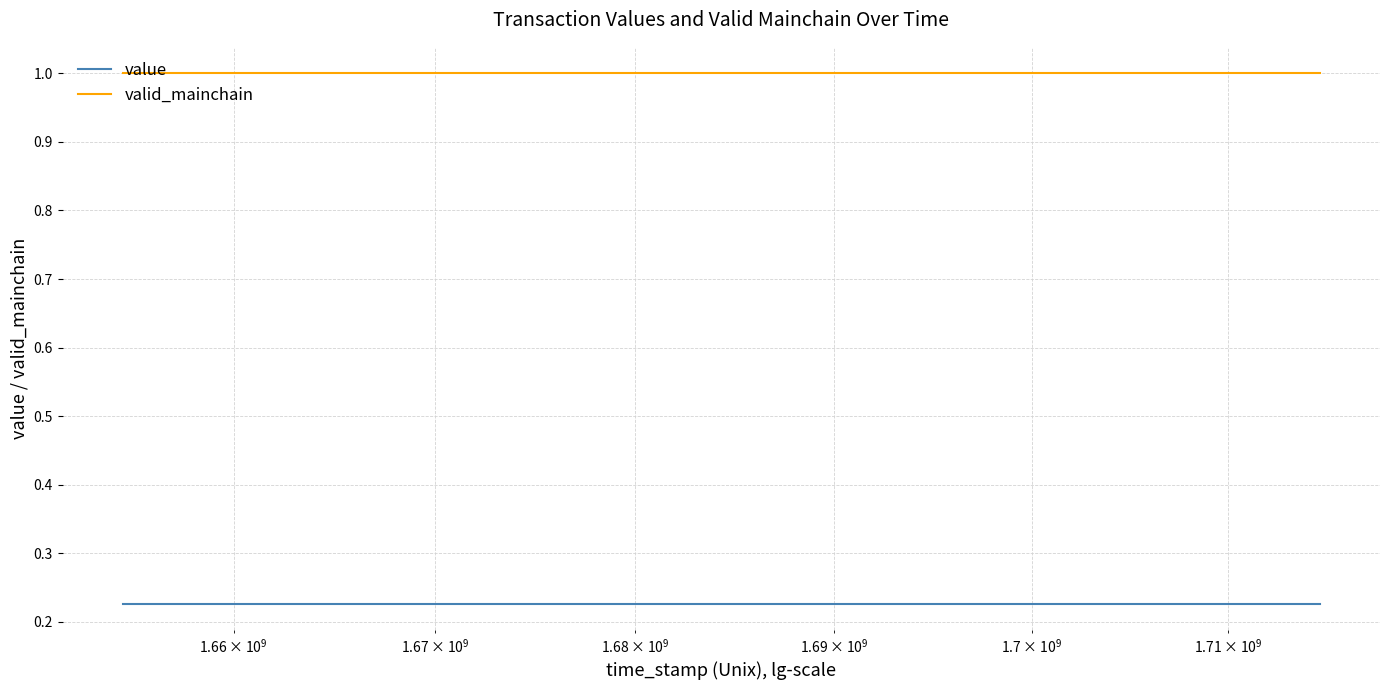

How many lines are shown in the chart?

2